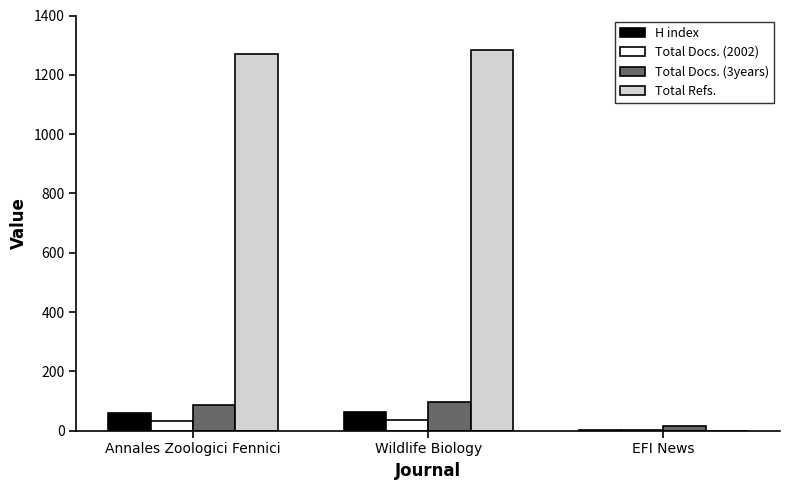

Which series has the largest total across all categories?

Total Refs.